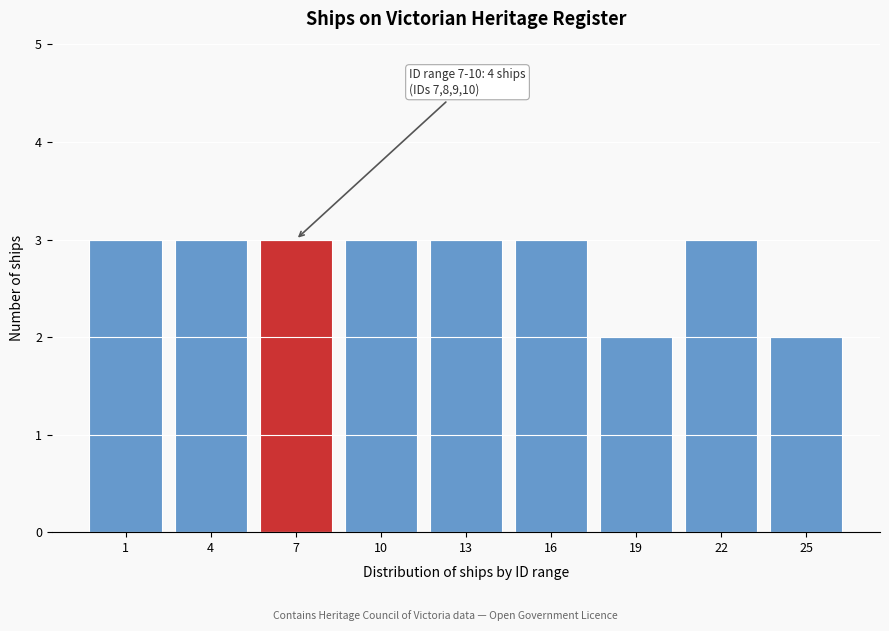

Reading left to right, transcribe all the data shown in this chart.

3	3	3	3	3	3	2	3	2